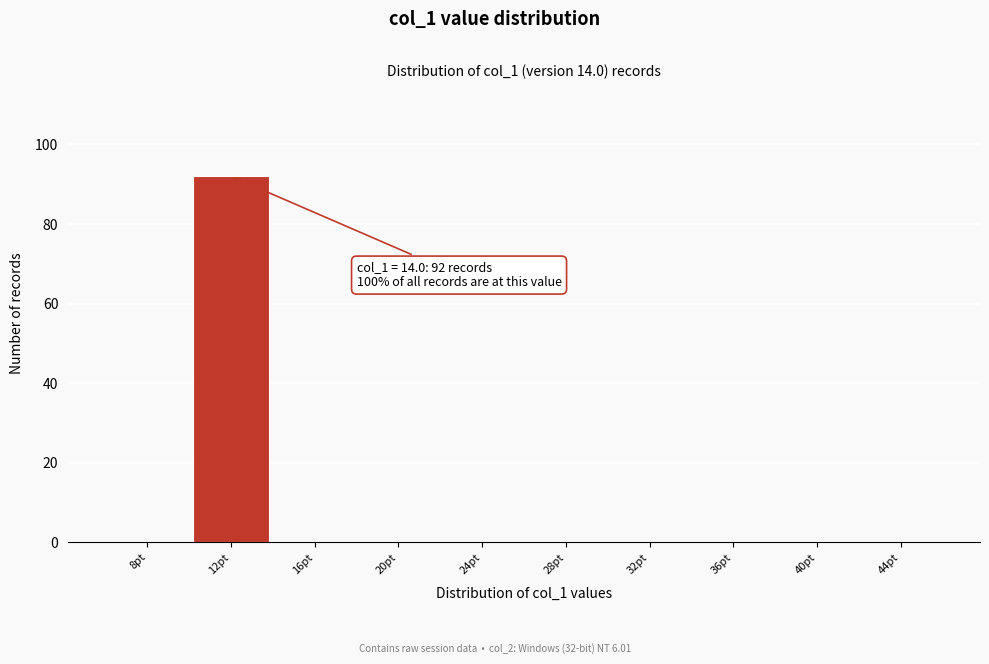

Reading left to right, what are all the values shown in this chart?

8pt=0	12pt=92	16pt=0	20pt=0	24pt=0	28pt=0	32pt=0	36pt=0	40pt=0	44pt=0